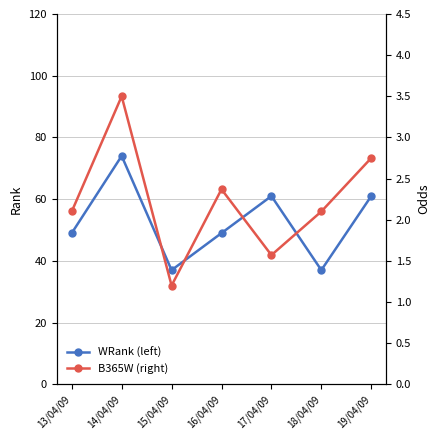

How many lines are shown in the chart?

2